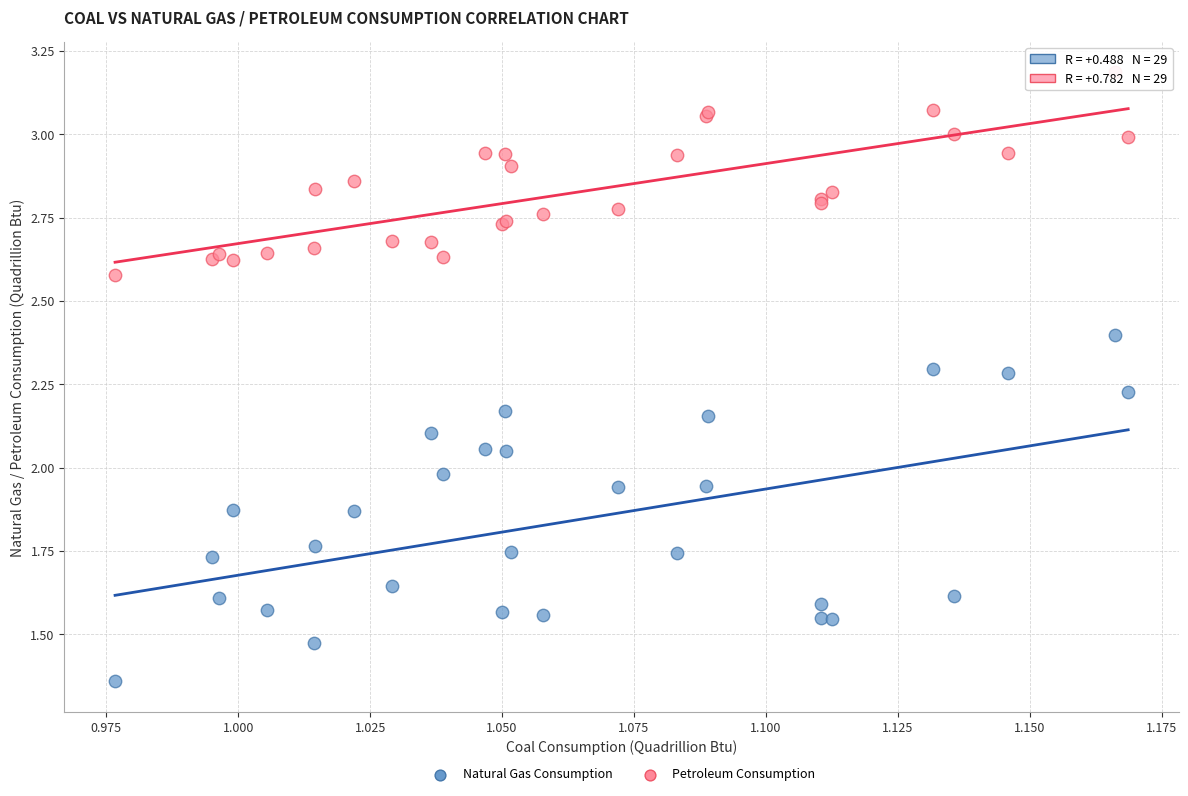

Which series reaches the minimum Y coordinate?

Natural Gas Consumption